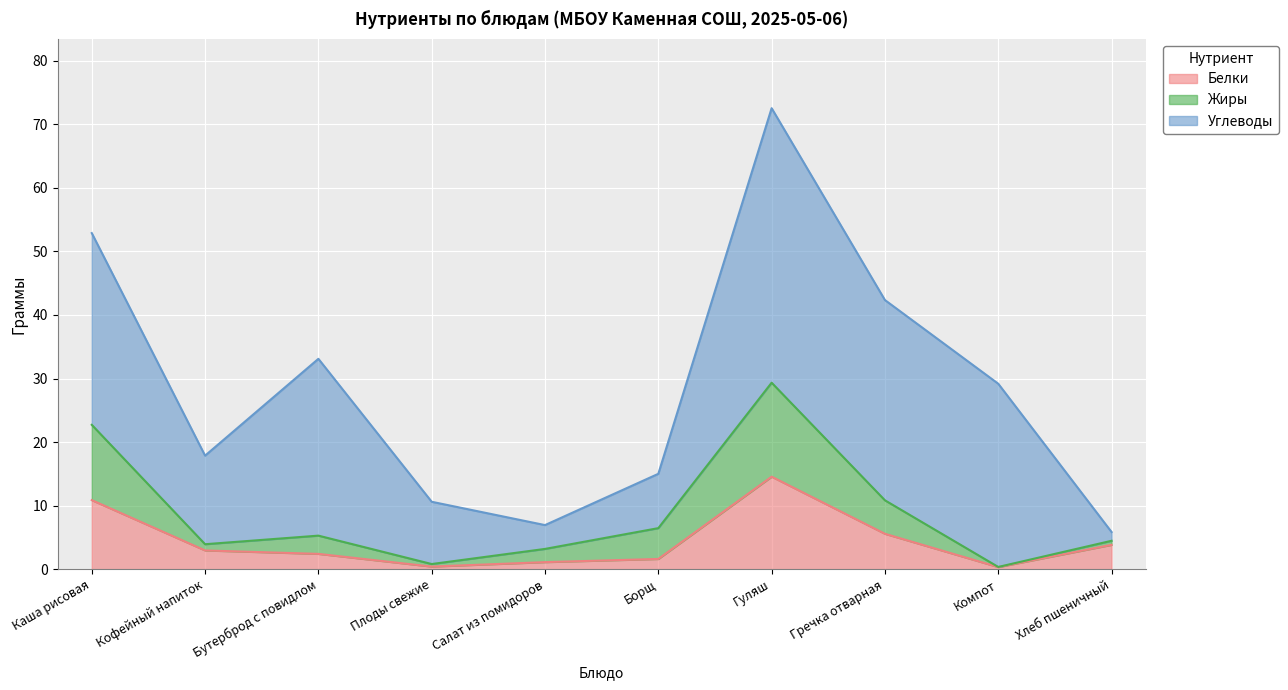

What is the sum of the Белки values at Салат из помидоров and Кофейный напиток?

4.0